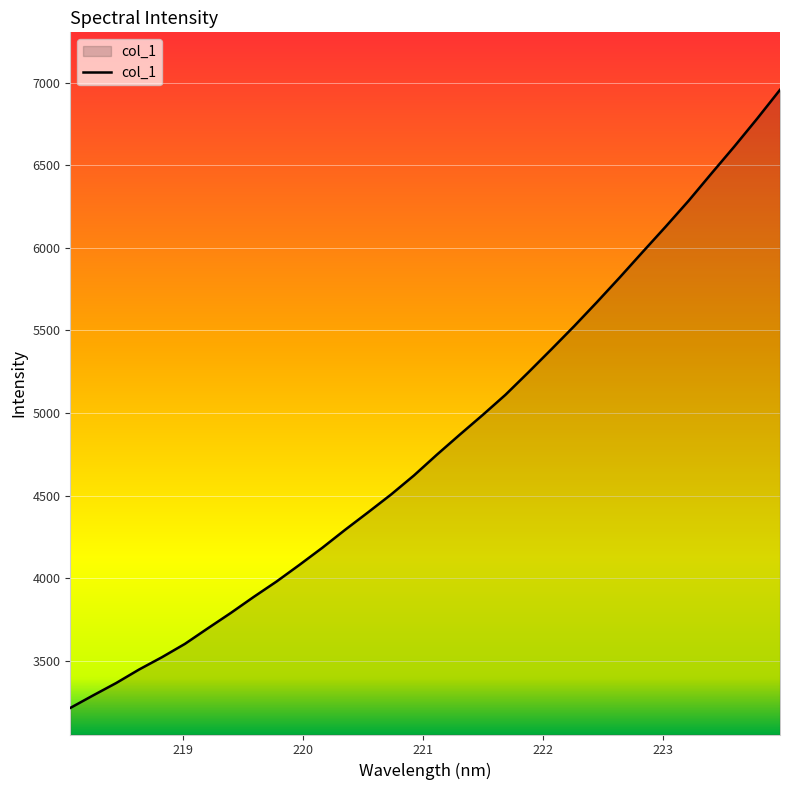

What is the minimum value shown in the chart?

3215.5